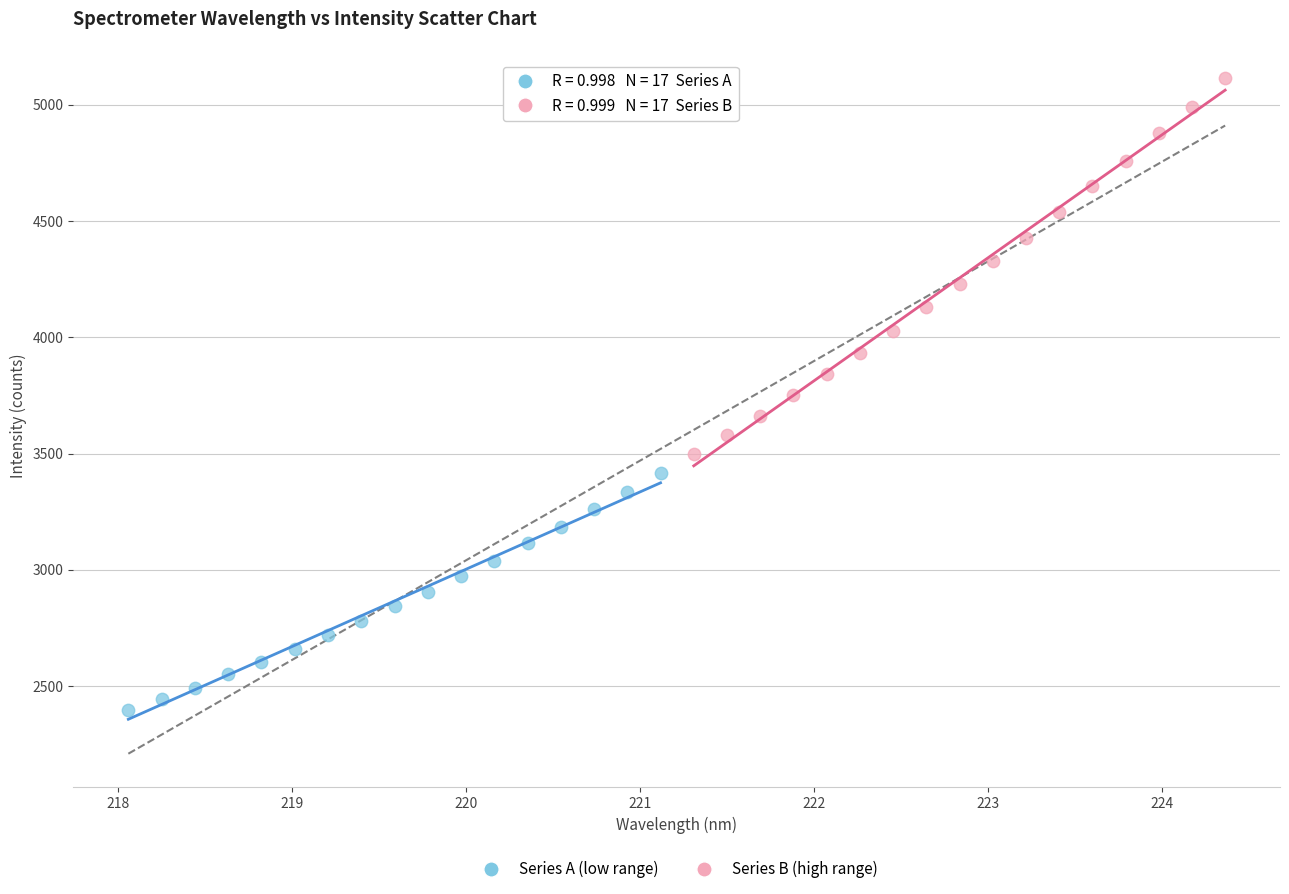

Which series has the largest Y range (max minus min)?

Series B (high range)